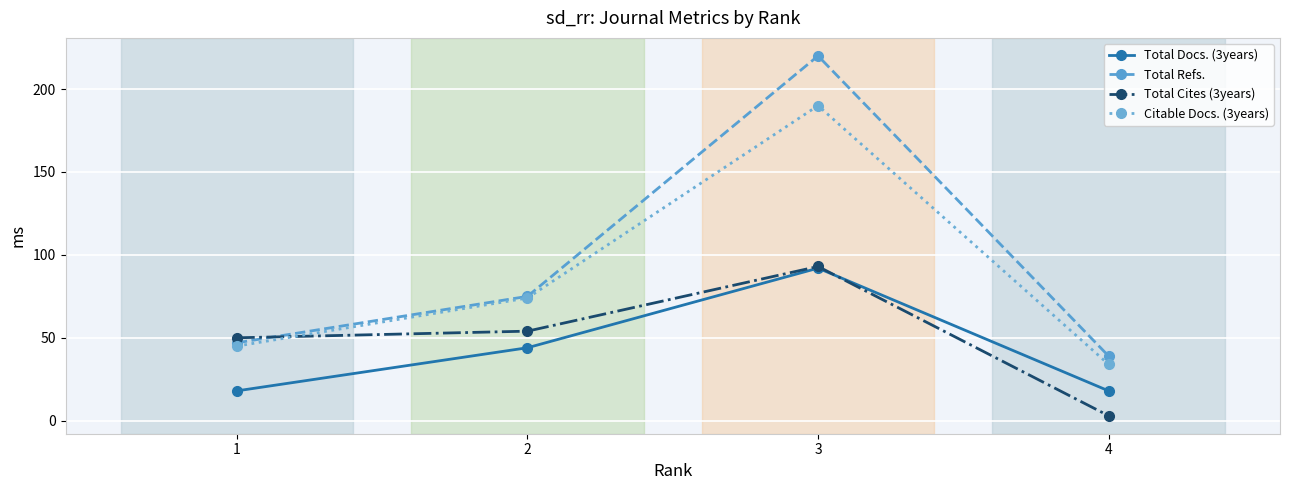

In Citable Docs. (3years), how many points are higher than both neighbors (excluding endpoints)?

1